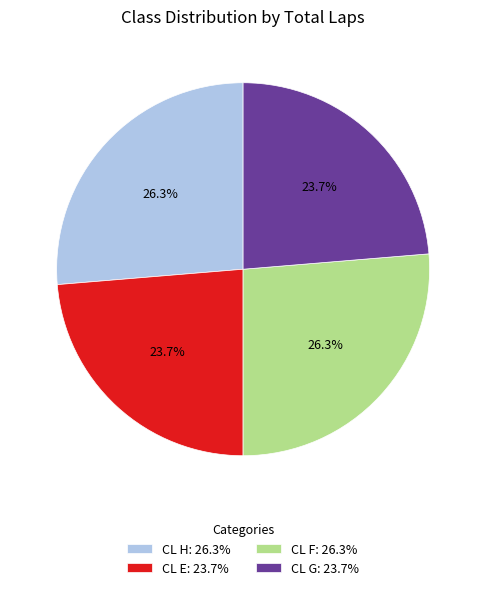

What is the total percentage of CL H: 26.3% and CL G: 23.7%?

50.0%